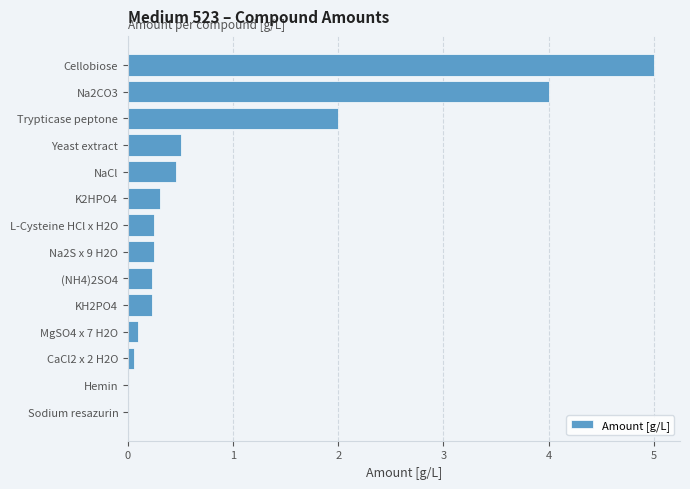

What is the maximum value shown in the chart?

5.0